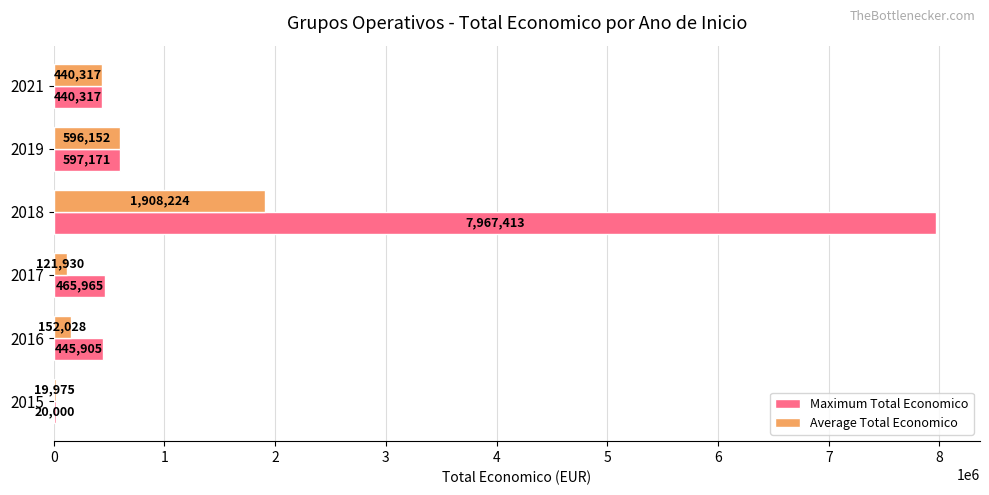

Which series has the largest range (max minus min)?

Maximum Total Economico